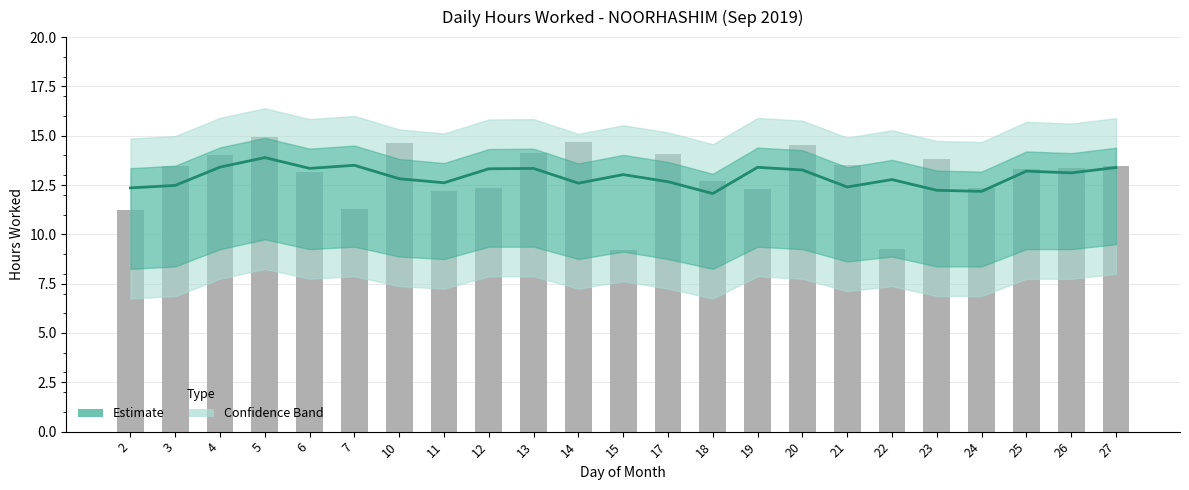

What is the difference between the values at 24 and 12?

1.1